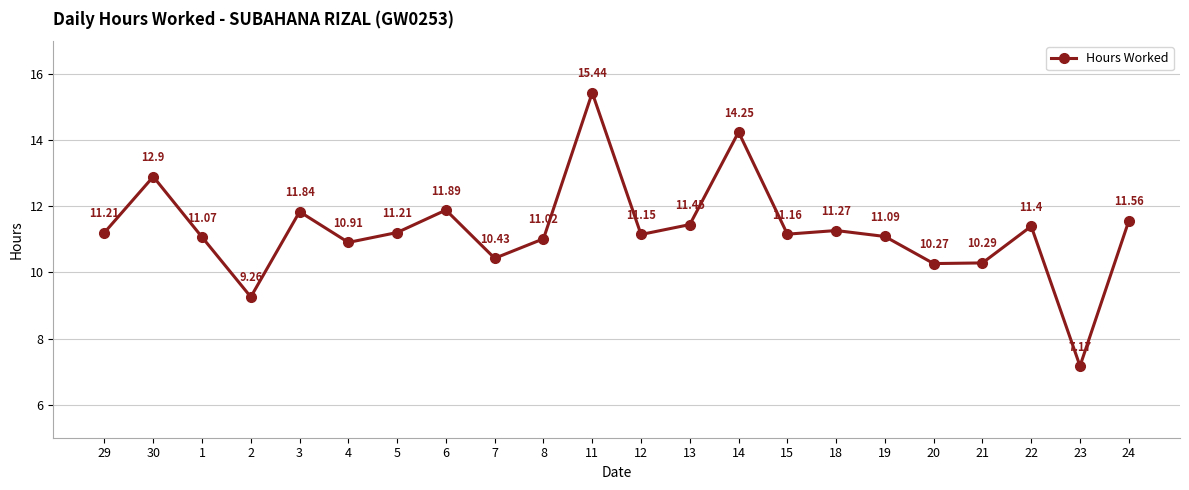

What is the label of the 2nd point from the right?

23